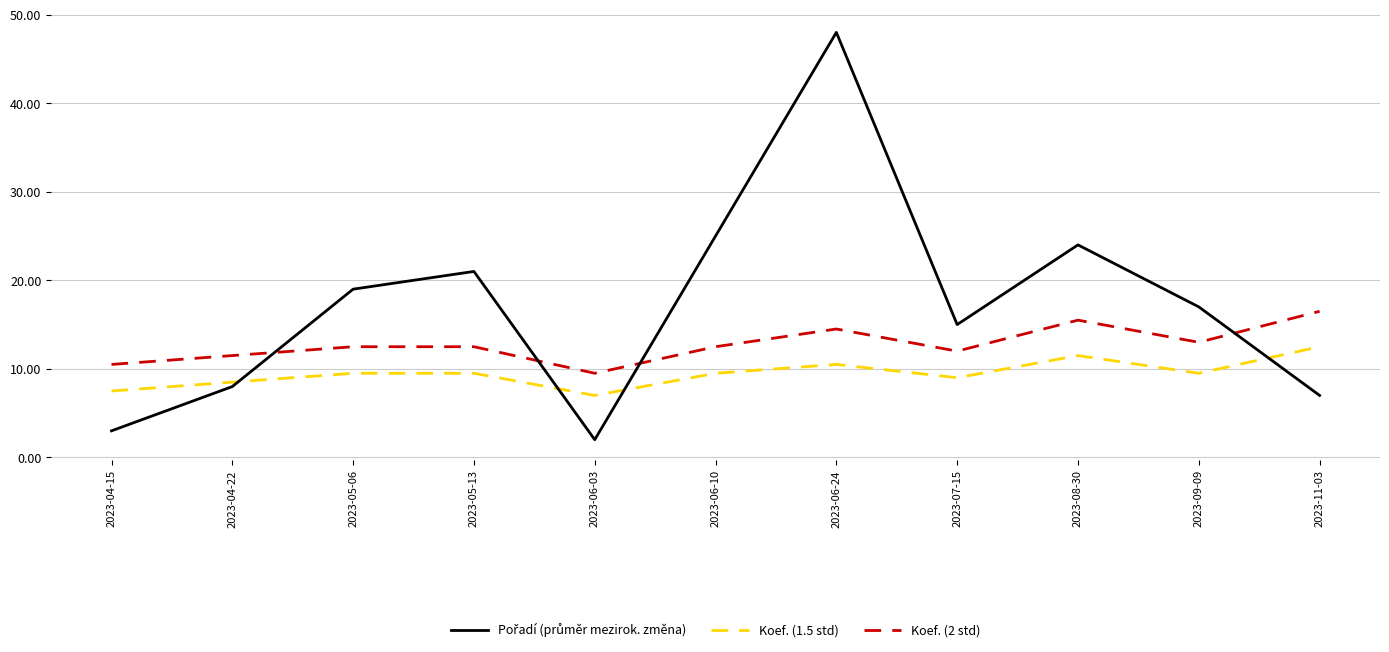

What is the spread (max minus min) of values at 2023-05-06?

9.5